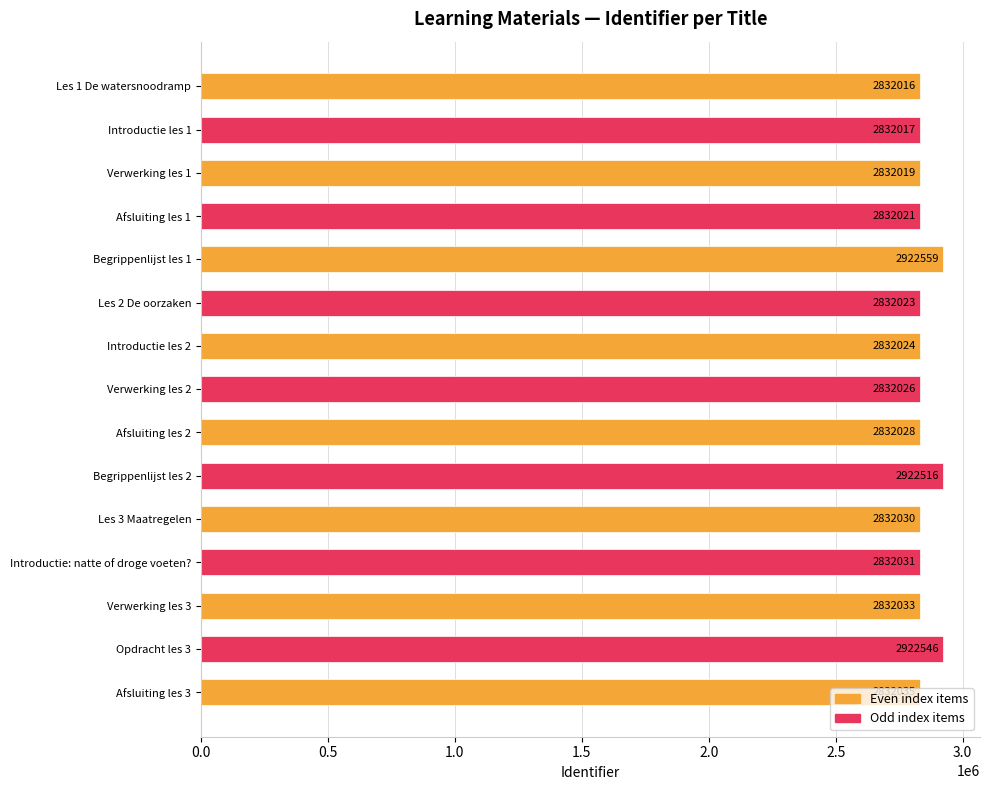

Which has a higher value, Verwerking les 1 or Opdracht les 3?

Opdracht les 3